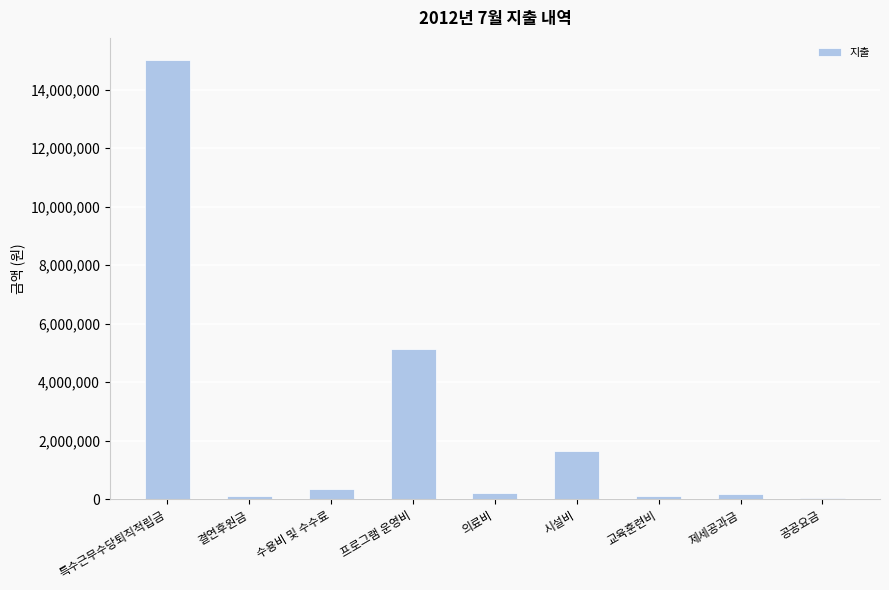

What is the ratio of the value at 공공요금 to the value at 결연후원금?

0.3